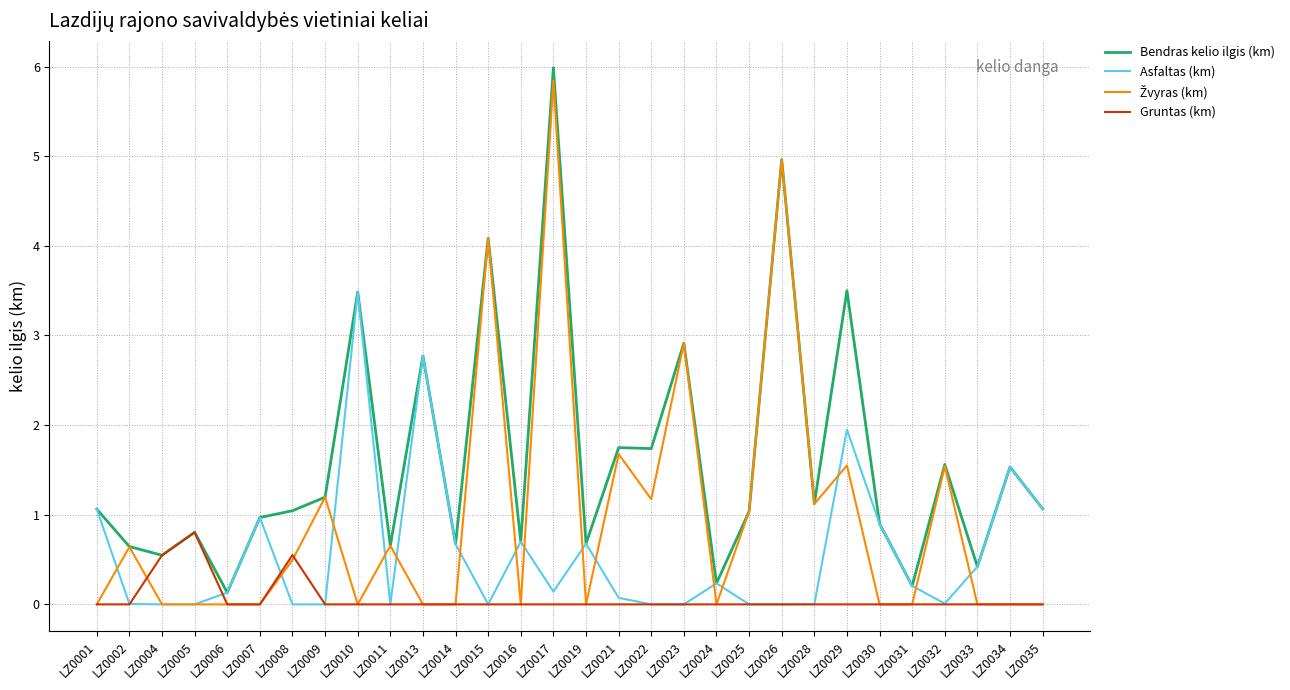

What is the spread (max minus min) of values at LZ0025?

1.0